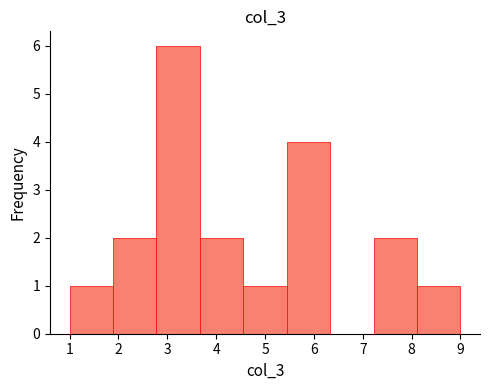

Which range on the x-axis has the tallest bar?

2.8 to 3.7